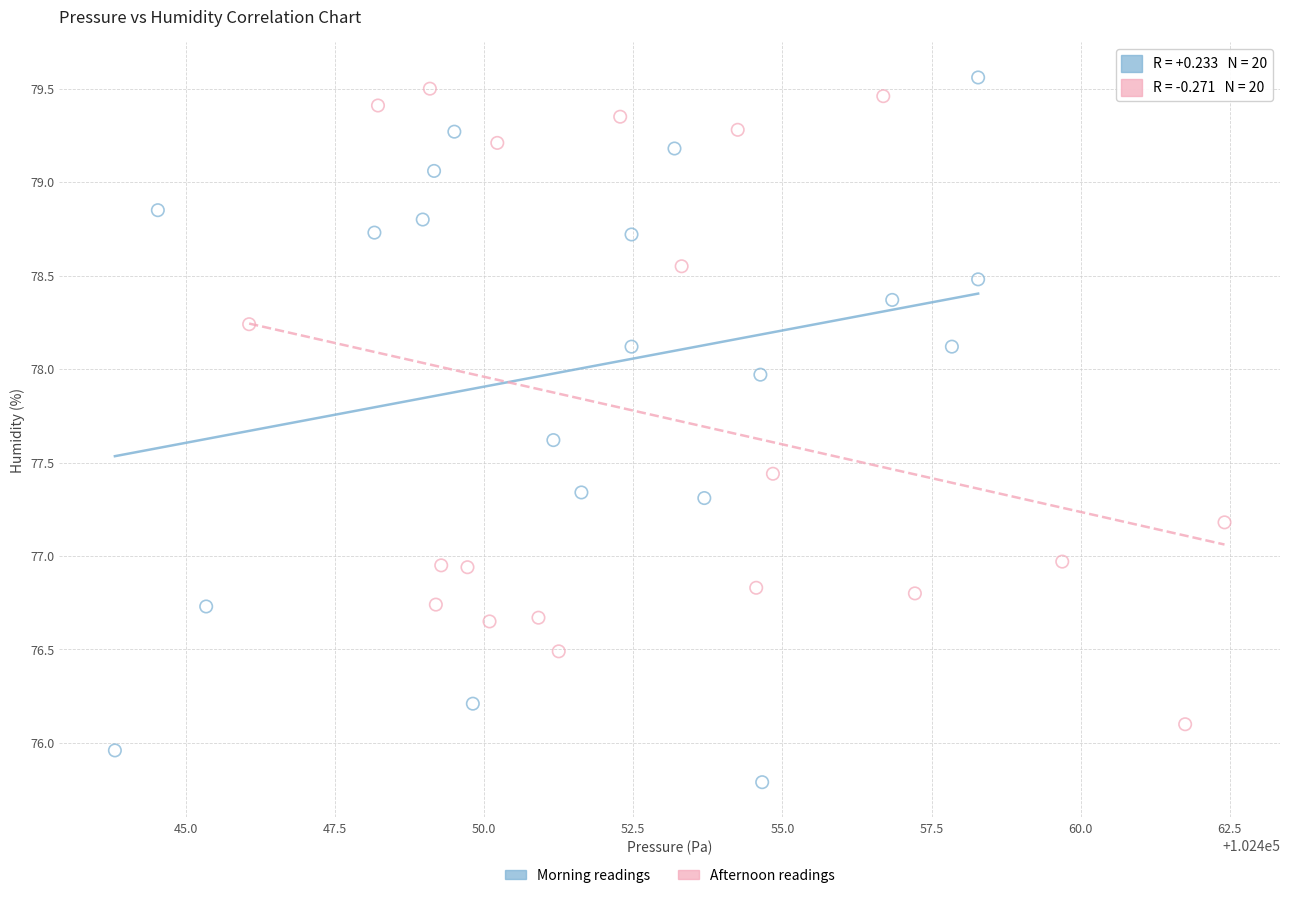

Which series has the widest spread of Y values?

Morning readings